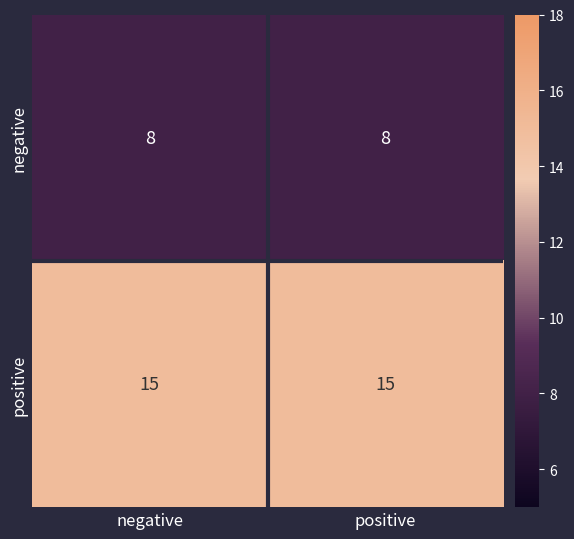

True or false: negative has a value of 5 at positive.

False